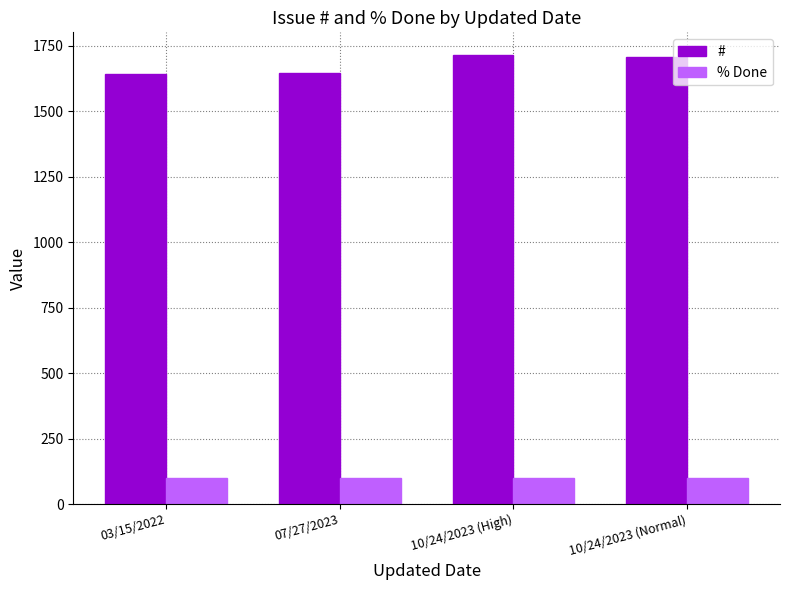

List the series in order of their peak value, lowest first.

% Done, #